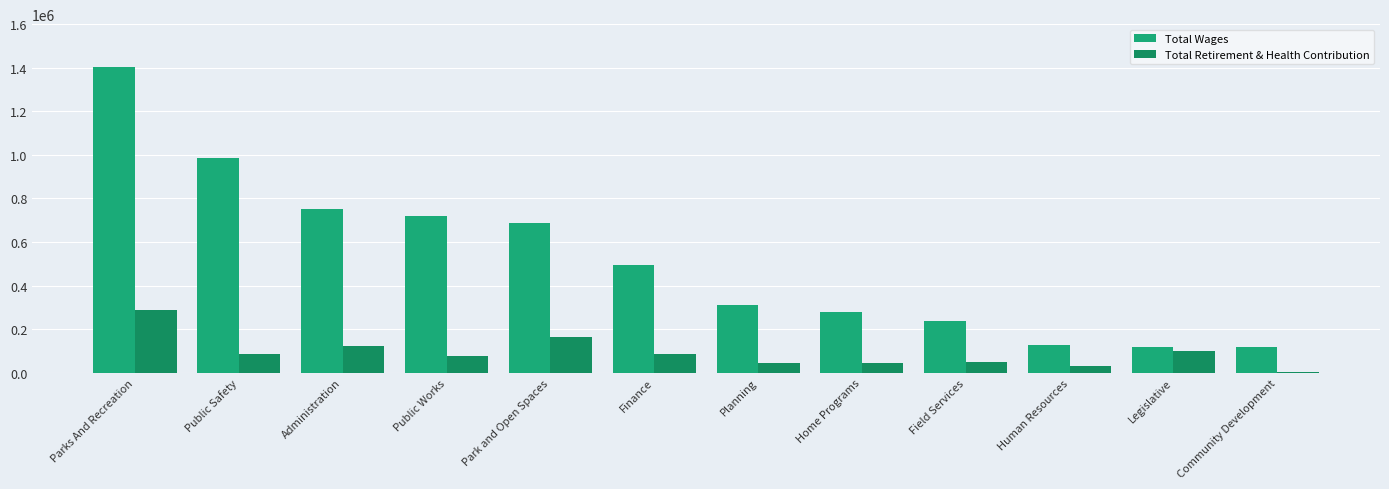

The value of Total Retirement & Health Contribution at Administration is 124844. True or false?

True